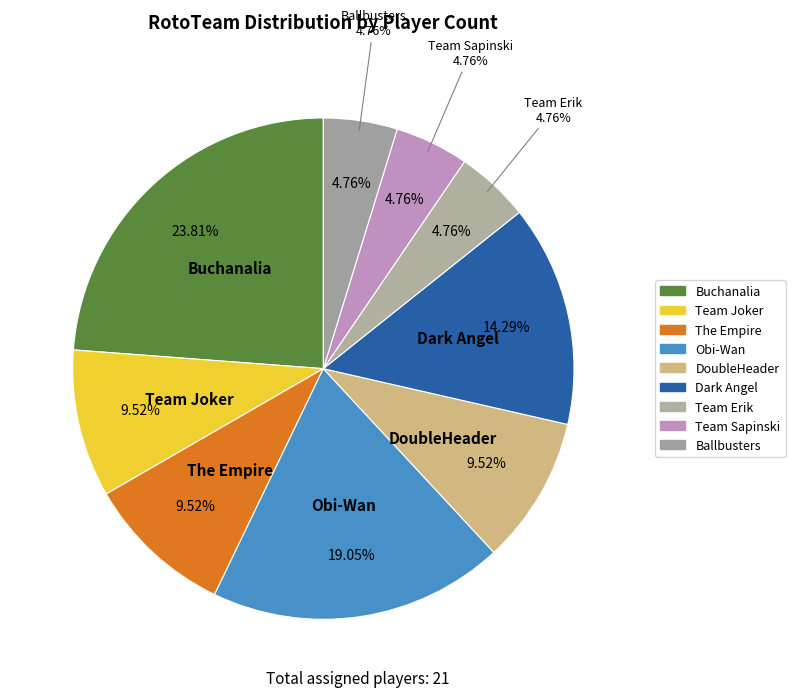

Is it true that The Empire is 2% of the pie?

False